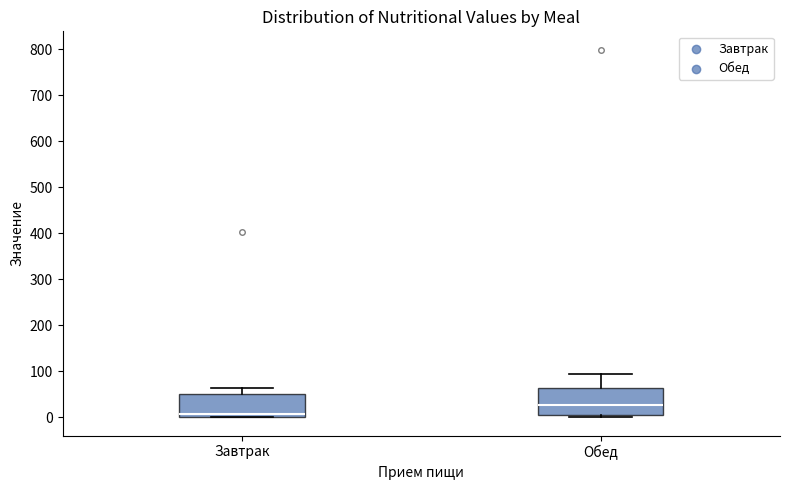

Reading left to right, transcribe this box plot: for each box, give where its median line is, the range the box spans, and where its two whiskers end, as read against the y-axis. The values are not printed on the chart, so give them approximately, as read against the axis.

Завтрак: median 10, box 0 to 50, whiskers 0 to 60
Обед: median 30, box 10 to 60, whiskers 0 to 100